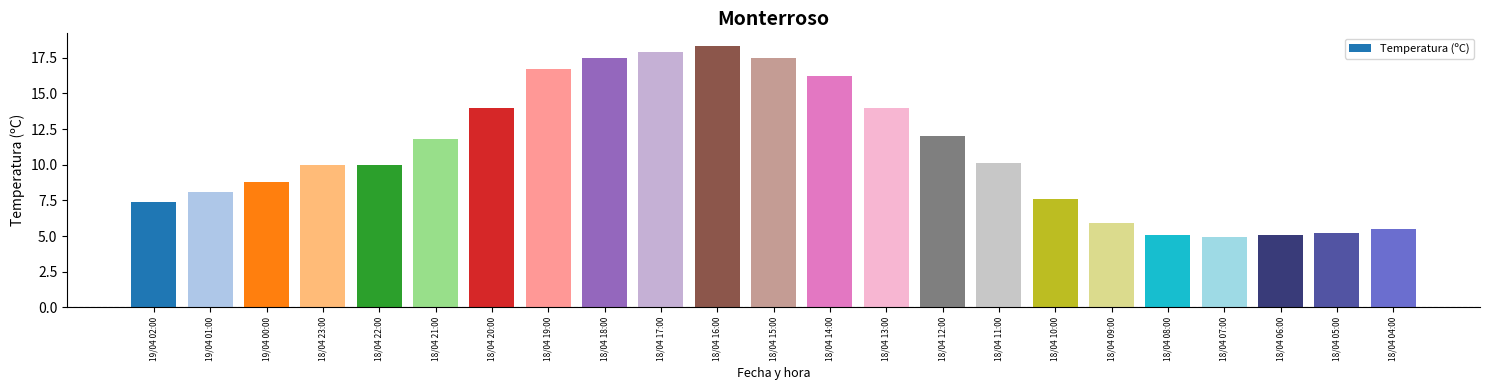

What is the difference between the second highest and second lowest values?

12.8